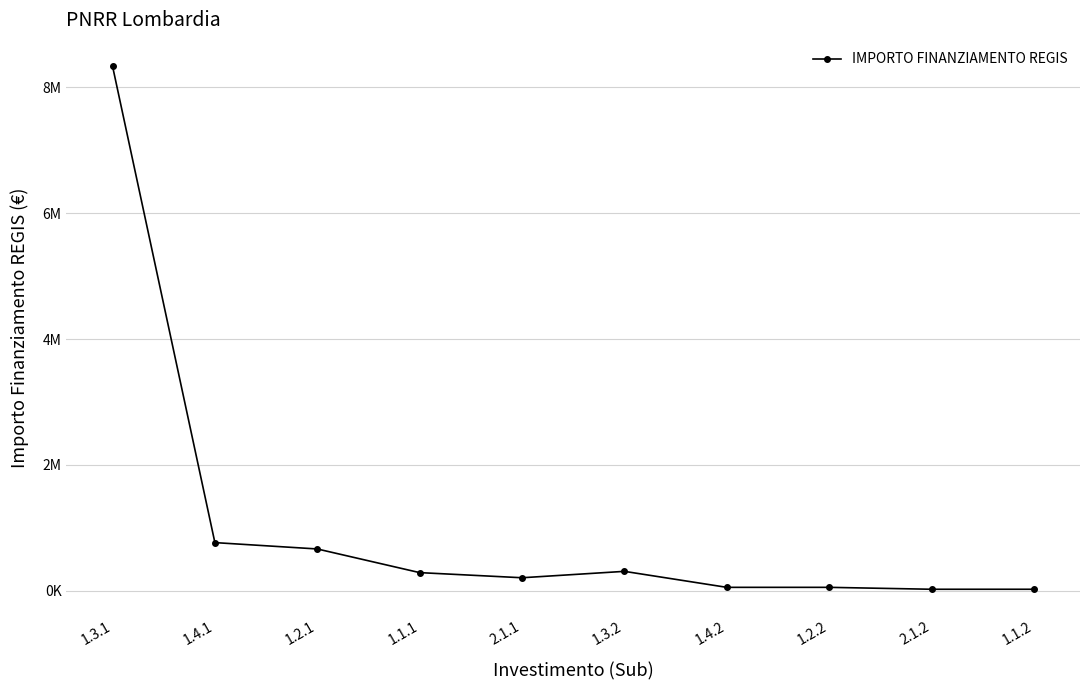

Is this an area chart (filled region under the line)?

No